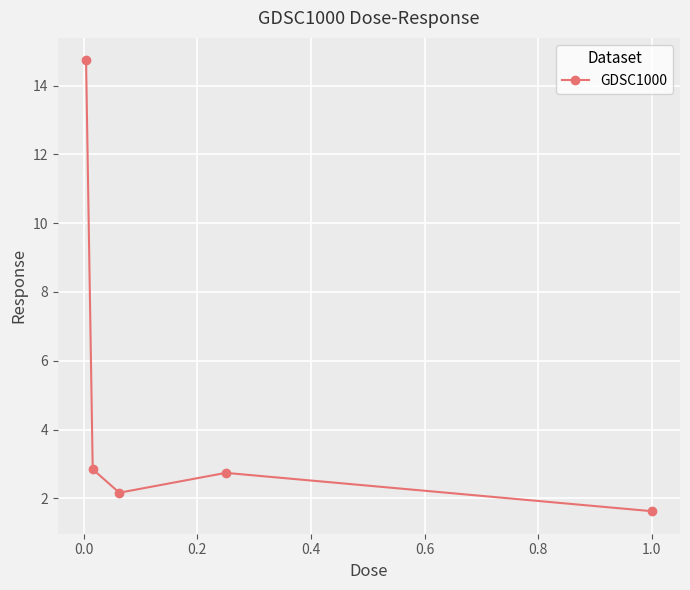

What is the sum of all values?

24.1